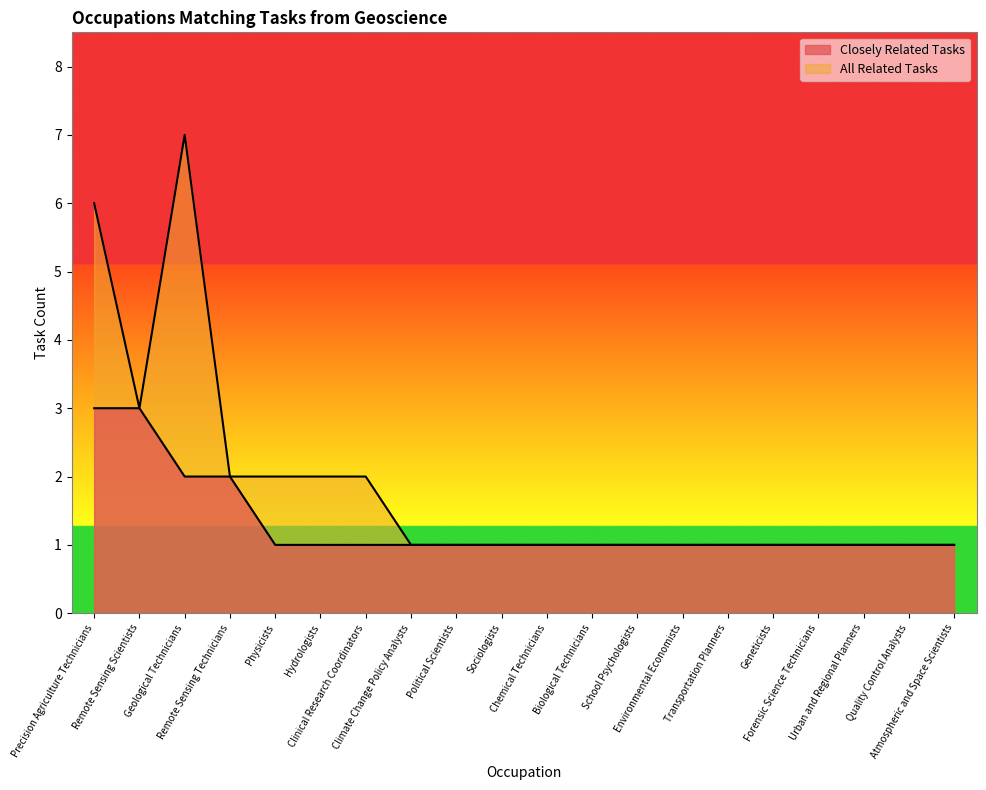

What is the label of the 10th point from the right?

Chemical Technicians